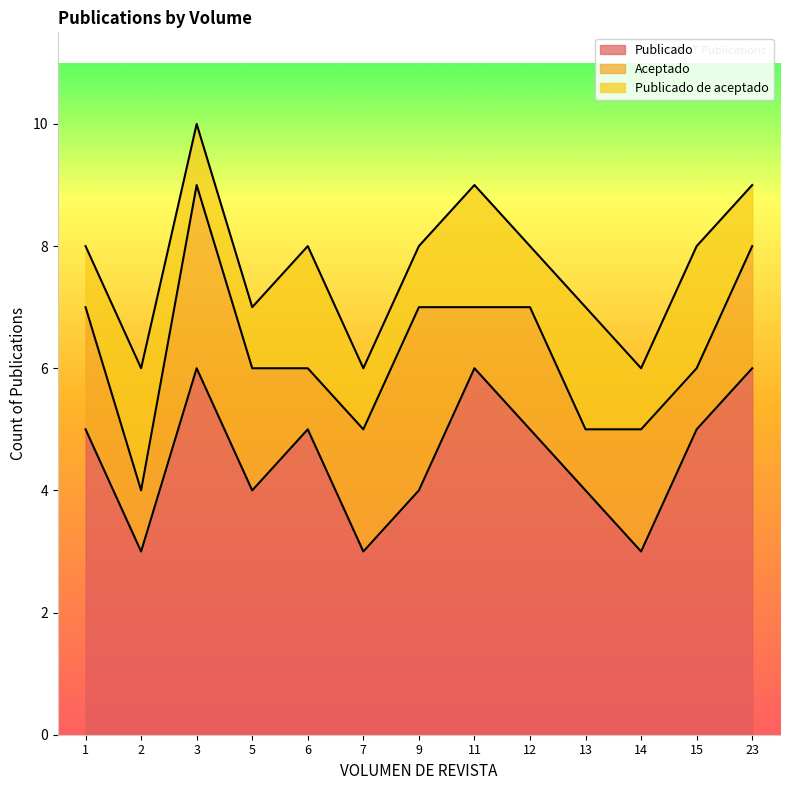

True or false: Publicado de aceptado and Publicado intersect in this chart.

False